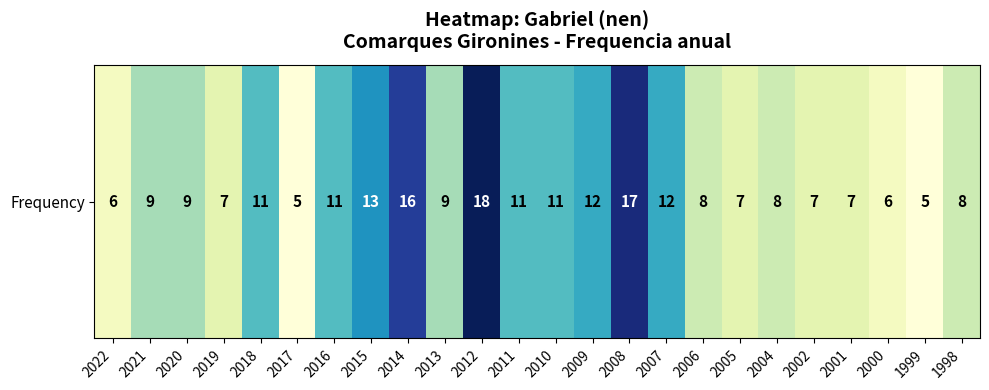

What is the difference between the values at 2021 and 2019?

2